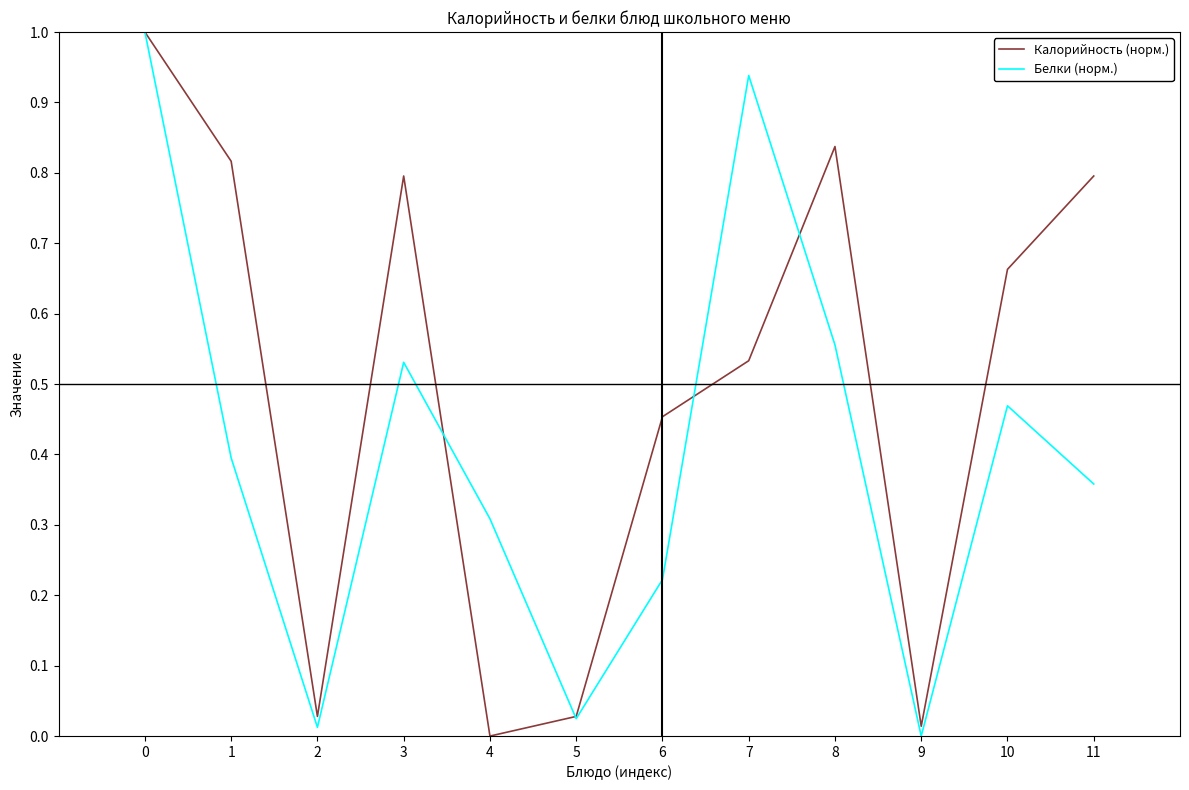

How many values in Белки (норм.) are above zero?

11